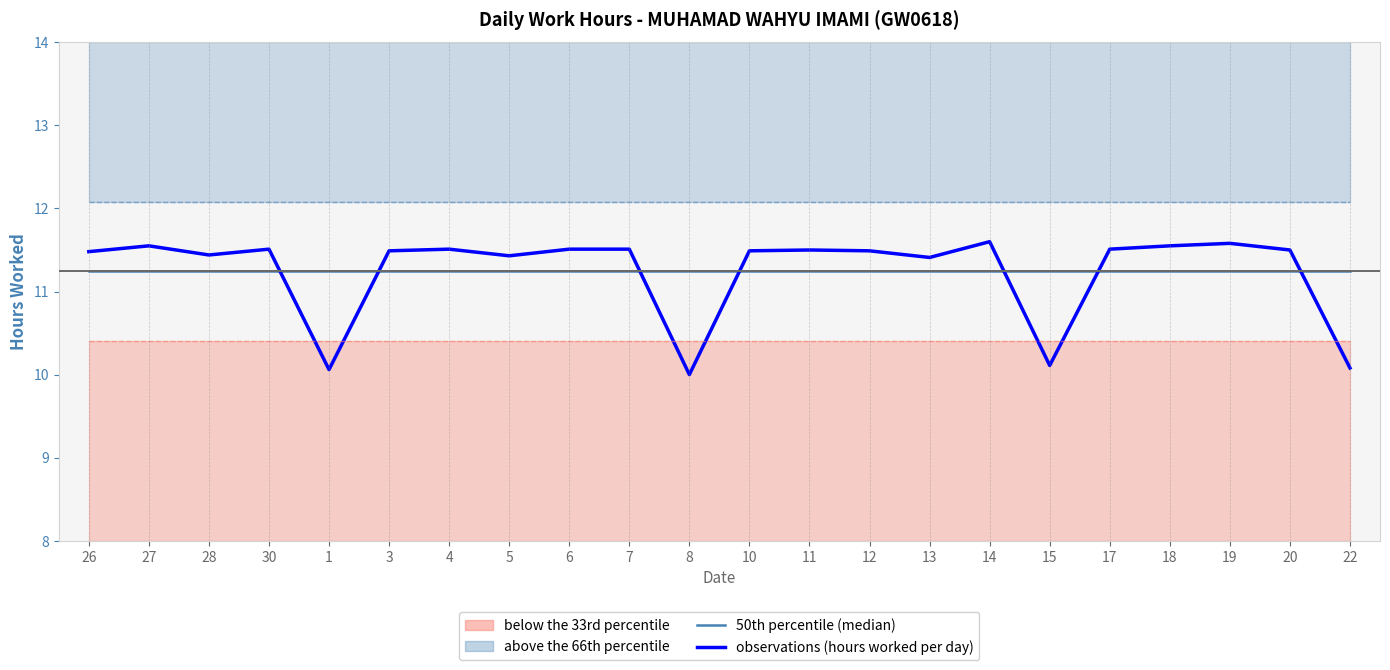

What is the value of the 50th percentile (median) point at the 5th from the left?

11.2